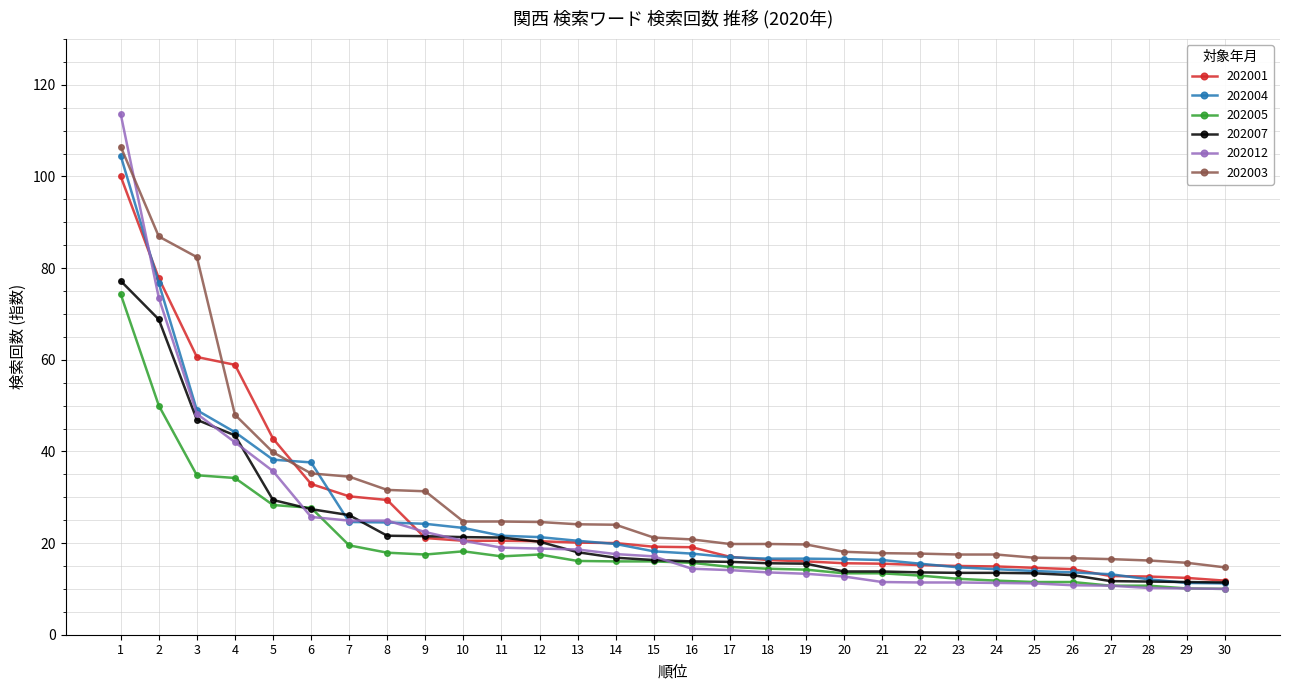

What are all the series names shown in the legend?

202001, 202004, 202005, 202007, 202012, 202003